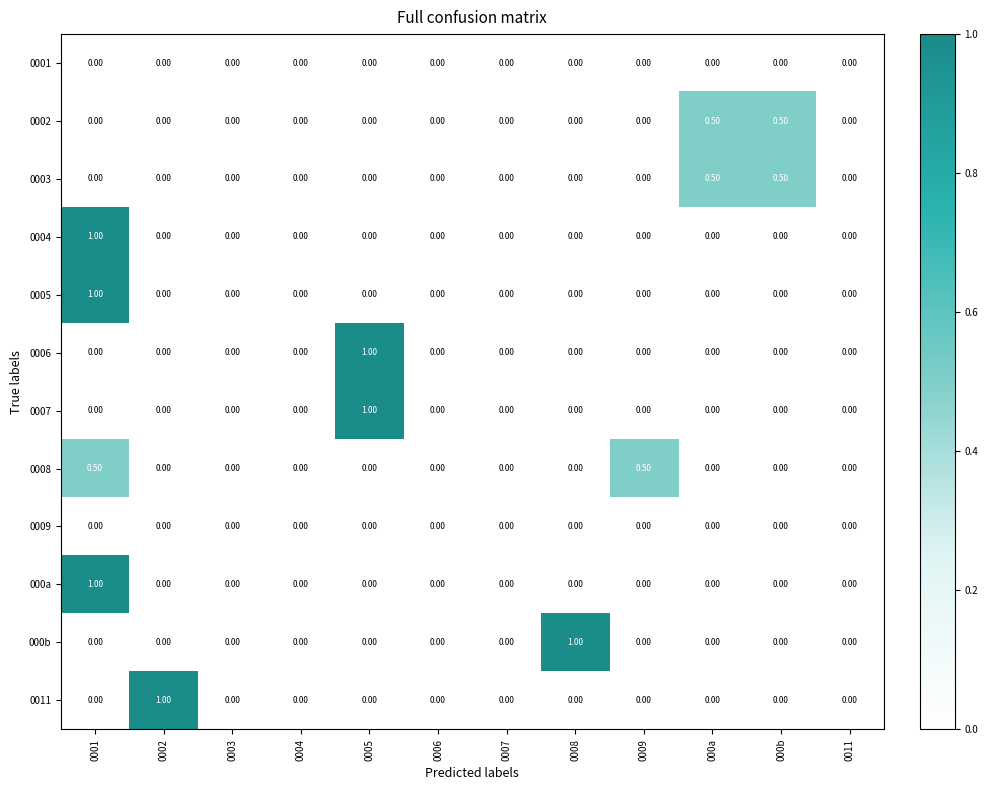

What is the total value across all series at 0009?

0.5